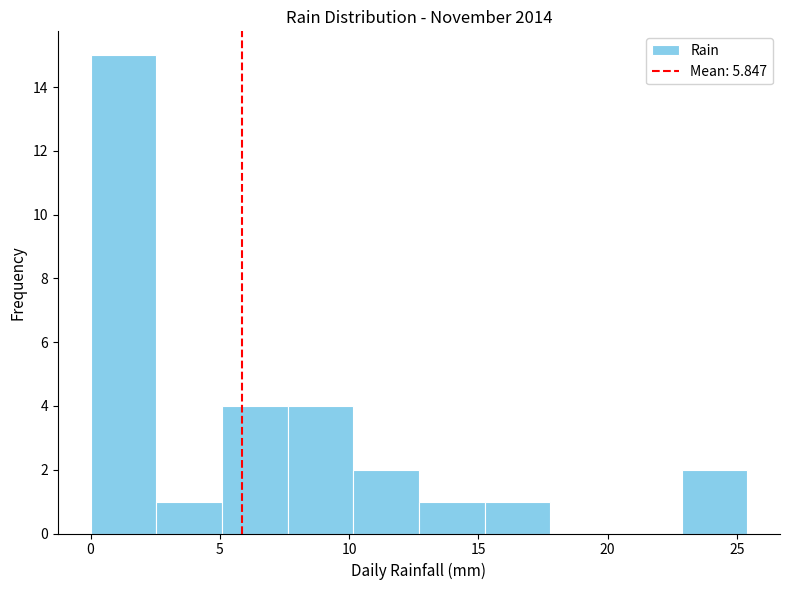

Reading left to right, list every bar in this chart as the range it spans on the x-axis followed by its height. Neither the bar edges nor the heights are printed on the chart, so give them approximately, as read against the axes.

0.0 to 2.5: 15
2.5 to 5.0: 1
5.0 to 7.5: 4
7.5 to 10.0: 4
10.0 to 12.5: 2
12.5 to 15.0: 1
15.0 to 18.0: 1
18.0 to 20.5: 0
20.5 to 23.0: 0
23.0 to 25.5: 2